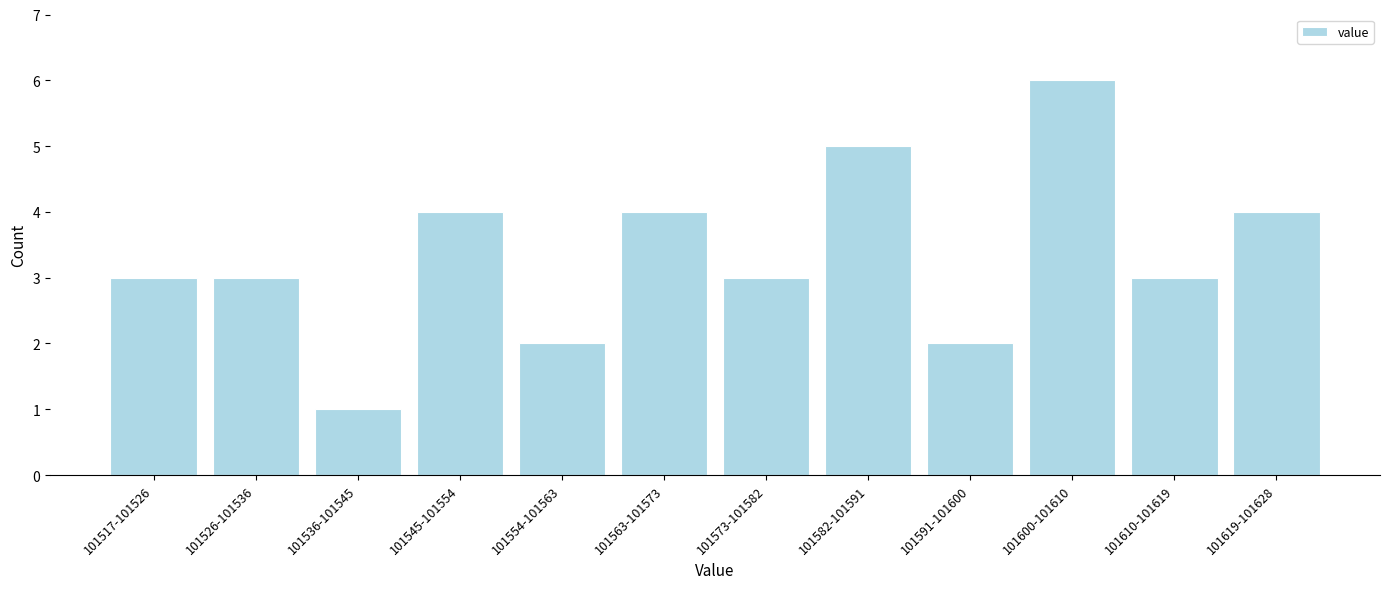

Reading left to right, extract all data points from this chart.

3	3	1	4	2	4	3	5	2	6	3	4